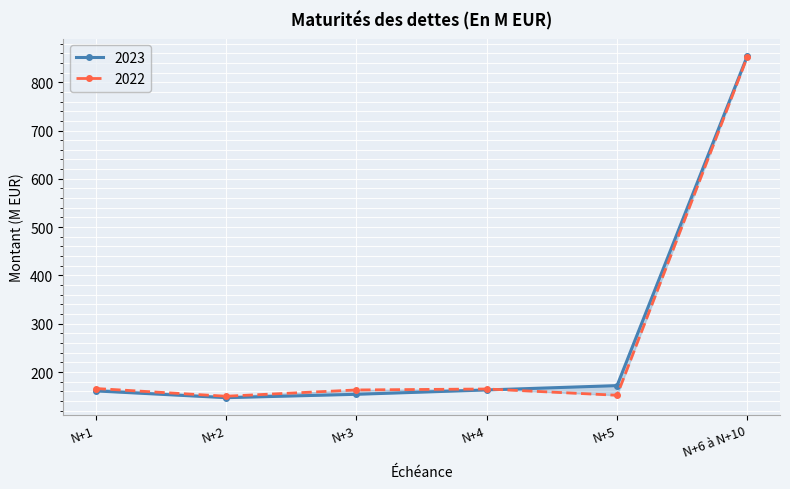

Is the value of 2023 at N+2 greater than the value of 2022 at N+3?

No